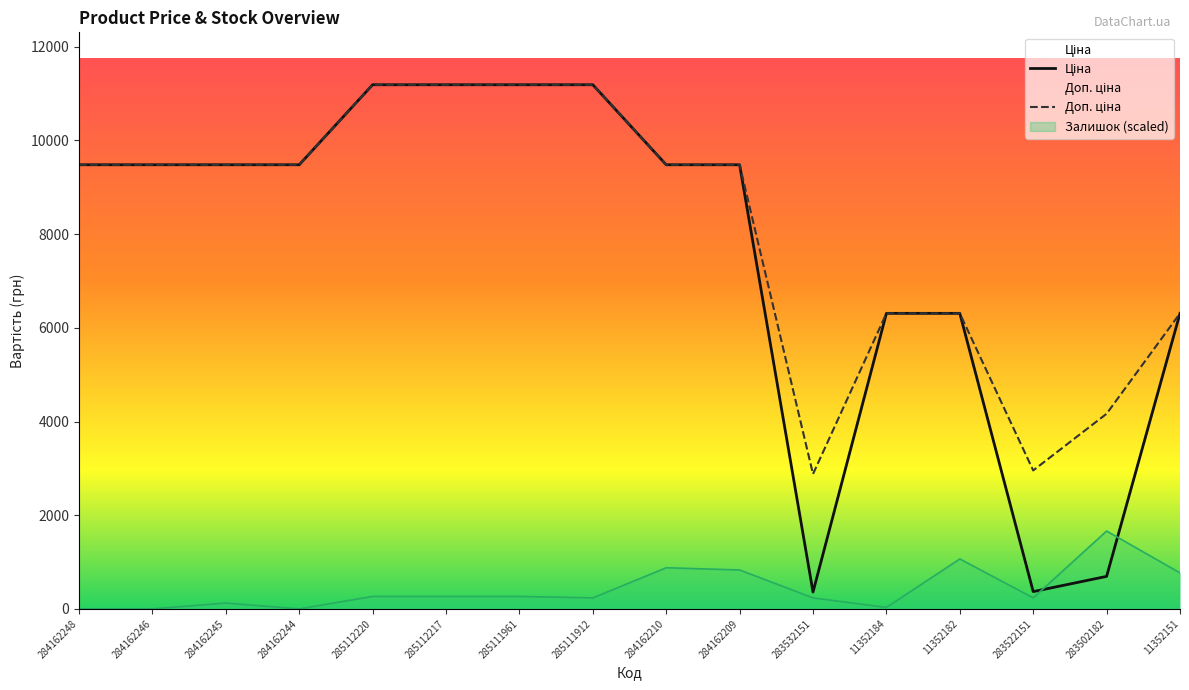

Which series has the largest total across all categories?

Доп. ціна